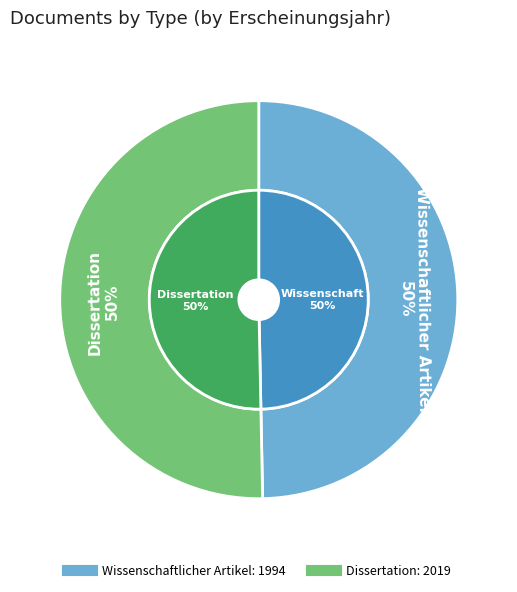

Rank the categories by value from lowest to highest.

Wissenschaftlicher Artikel, Dissertation